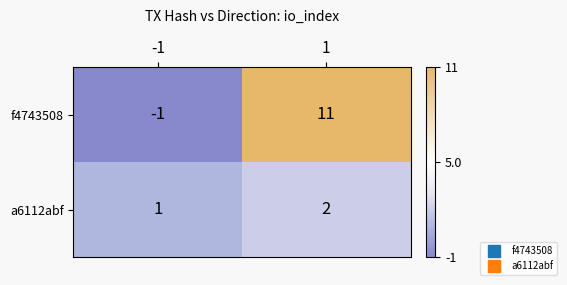

What is the difference between the highest and lowest values at 1?

9